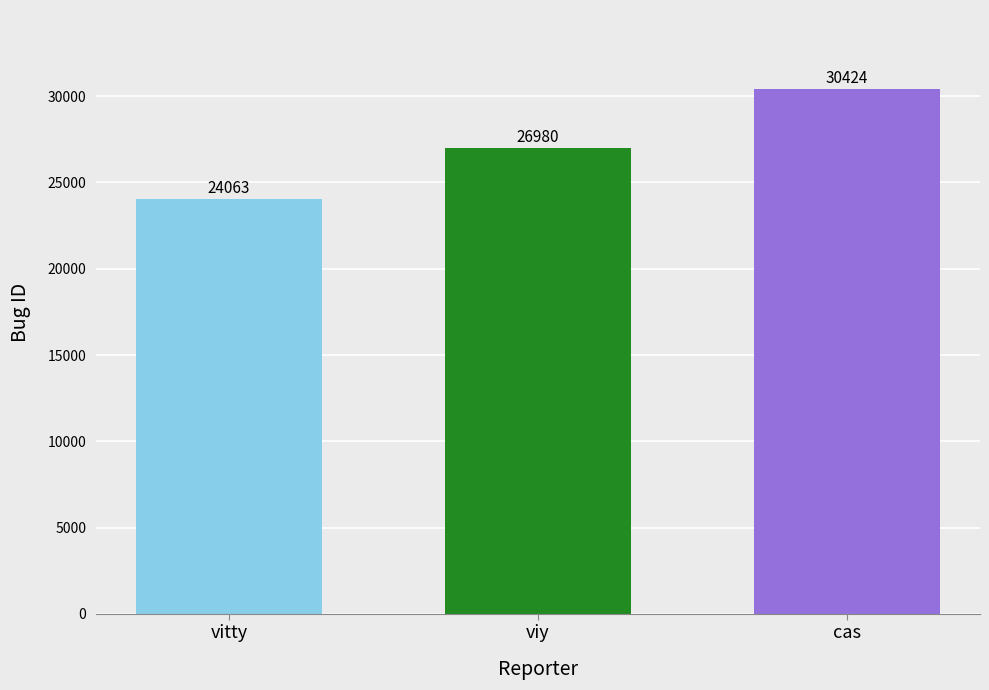

How many data points are less than 26980?

1